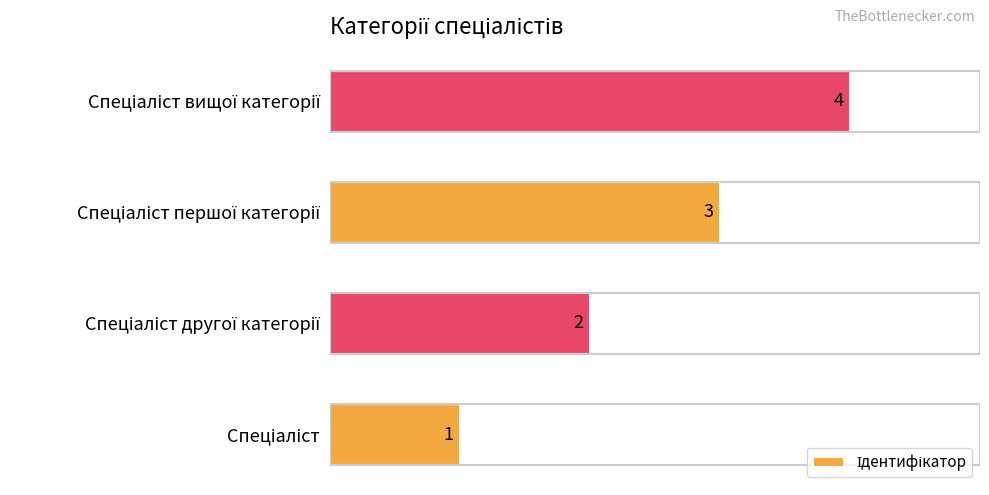

What is the difference between the maximum and minimum values?

3